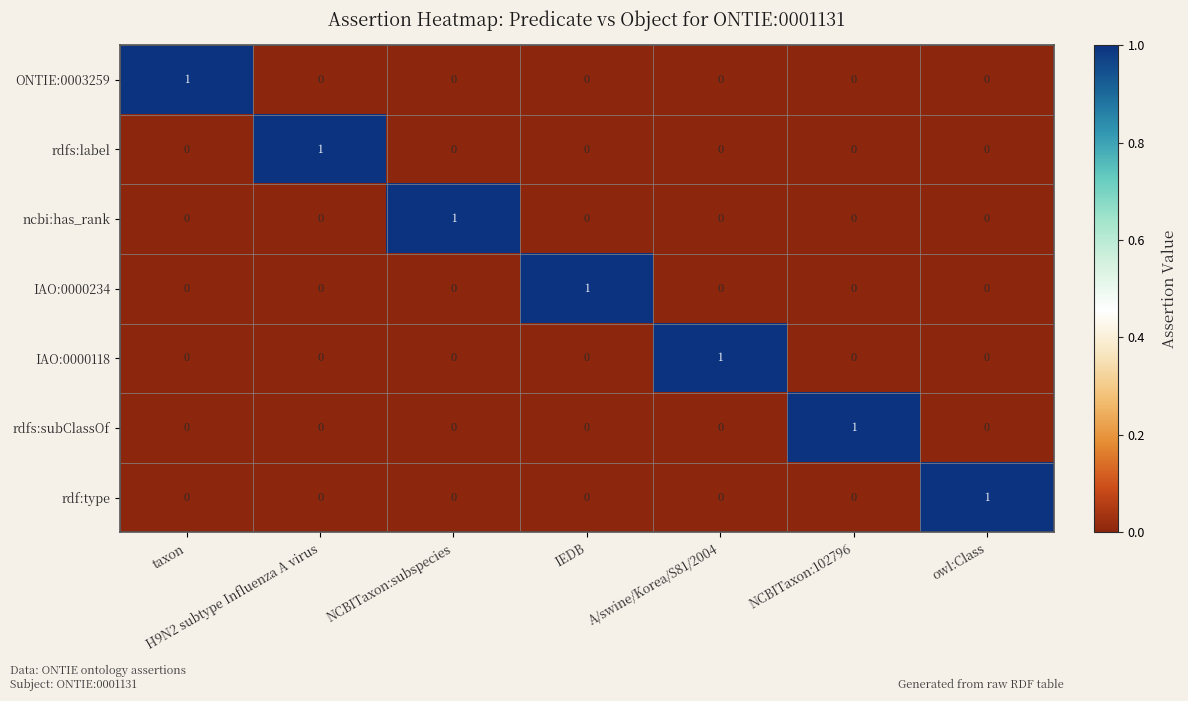

Count the rdfs:subClassOf values in the range 0 to 1.

7